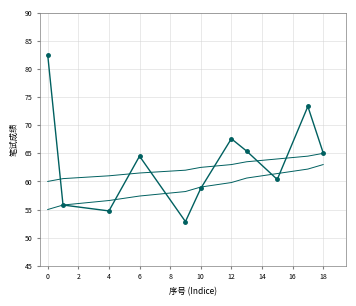

The value at 2 is 55.8. True or false?

True